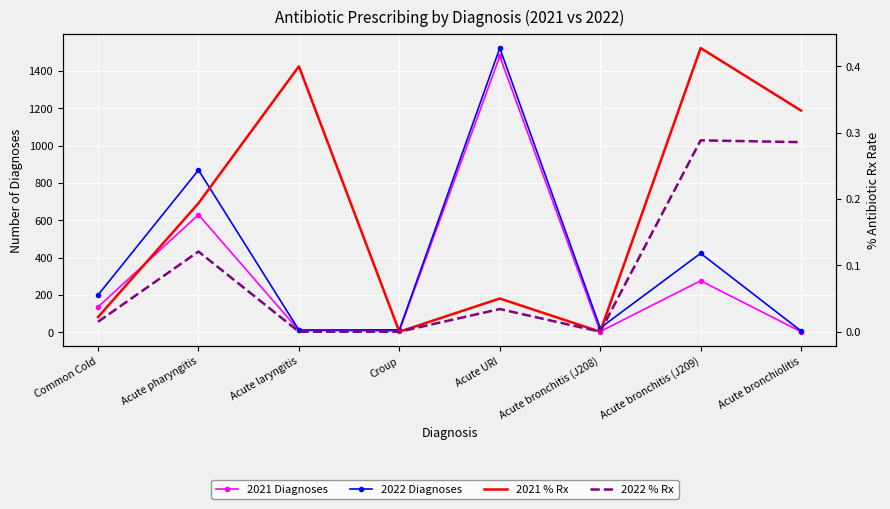

What is the difference between the maximum and minimum values in the 2022 Diagnoses series?

1516.0